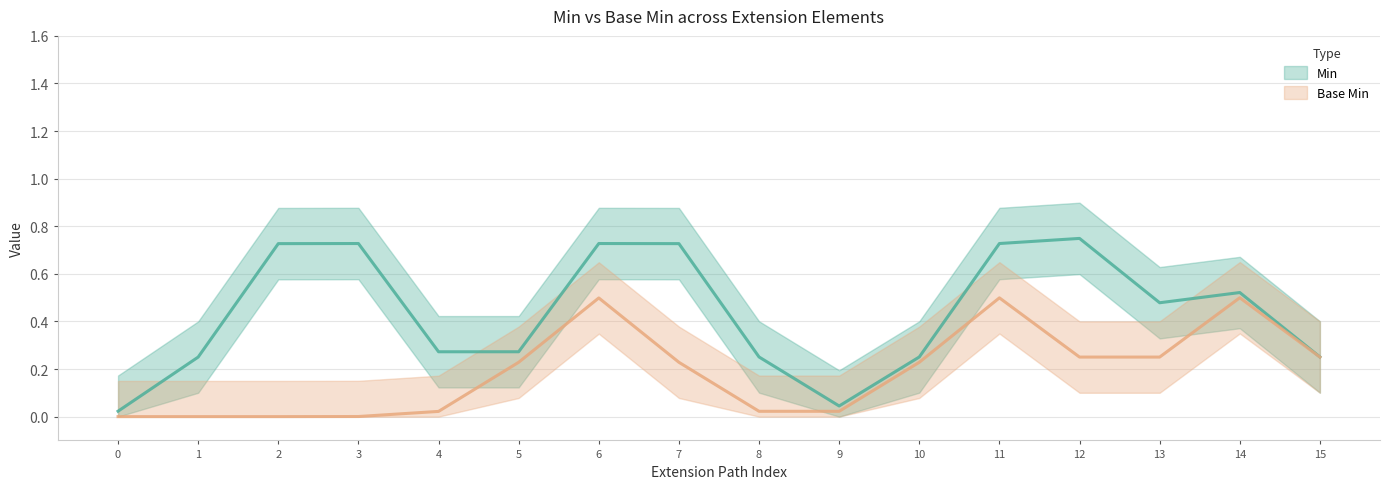

Is it true that Min equals 0 at Extension.extension:whereValid?

False